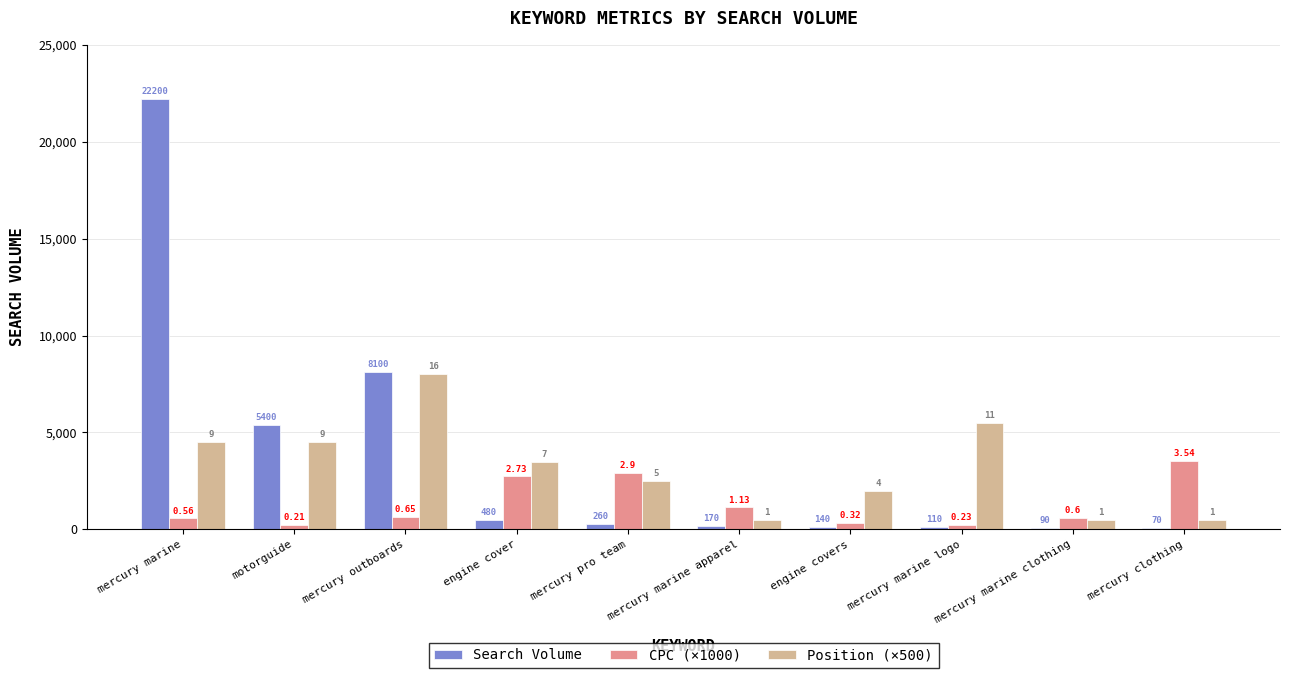

Which series changed the most between mercury pro team and mercury marine apparel?

Position (×500)